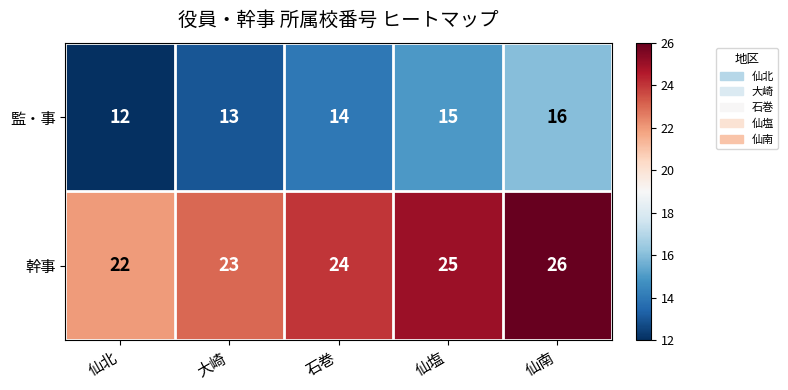

Reading left to right, list all the values displayed in this chart.

監・事: 12	13	14	15	16
幹事: 22	23	24	25	26